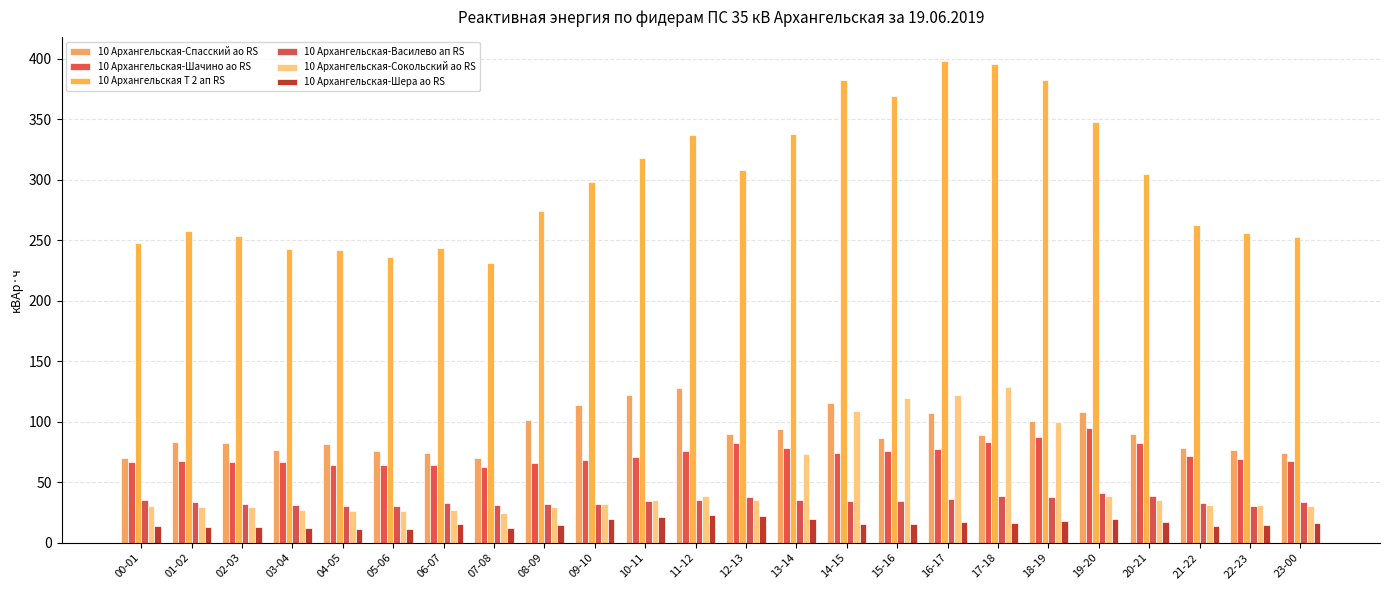

How many data points in 10 Архангельская-Спасский ао RS are less than 88?

12